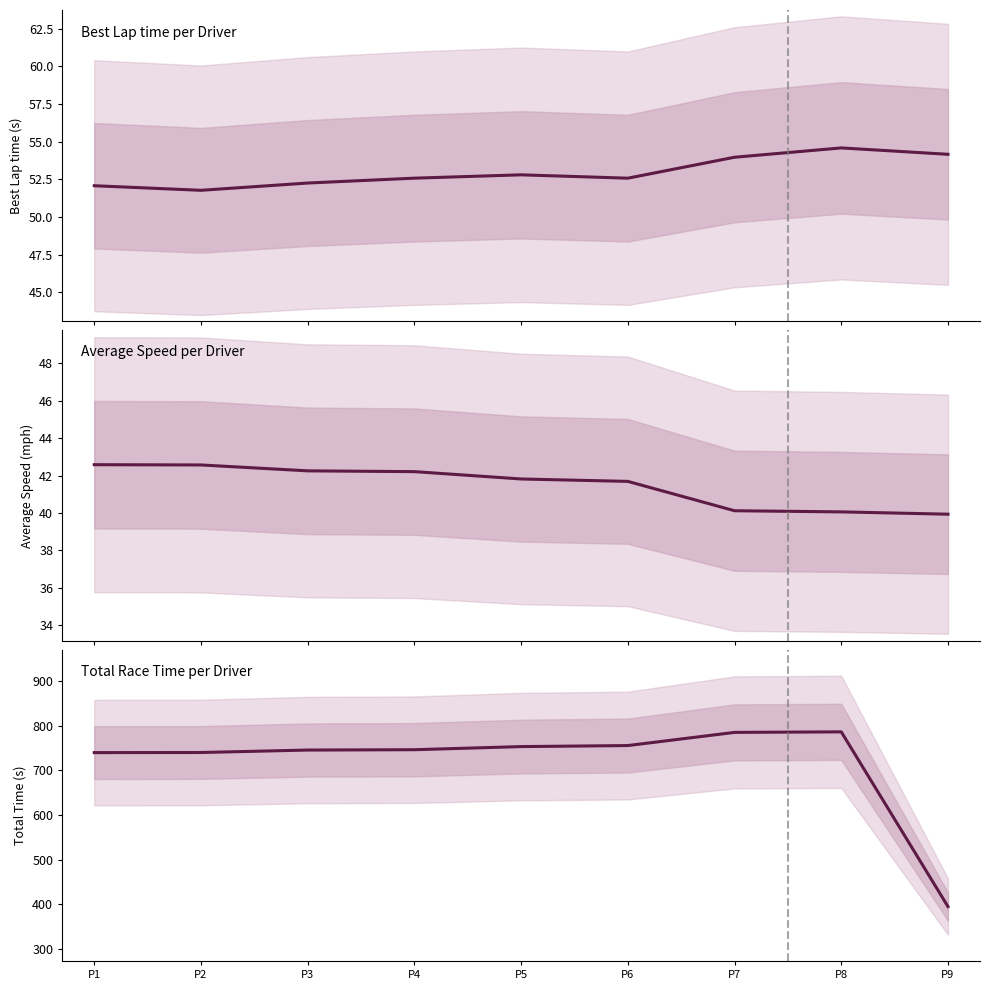

Is it true that Total Time equals 160.0 at P2?

False